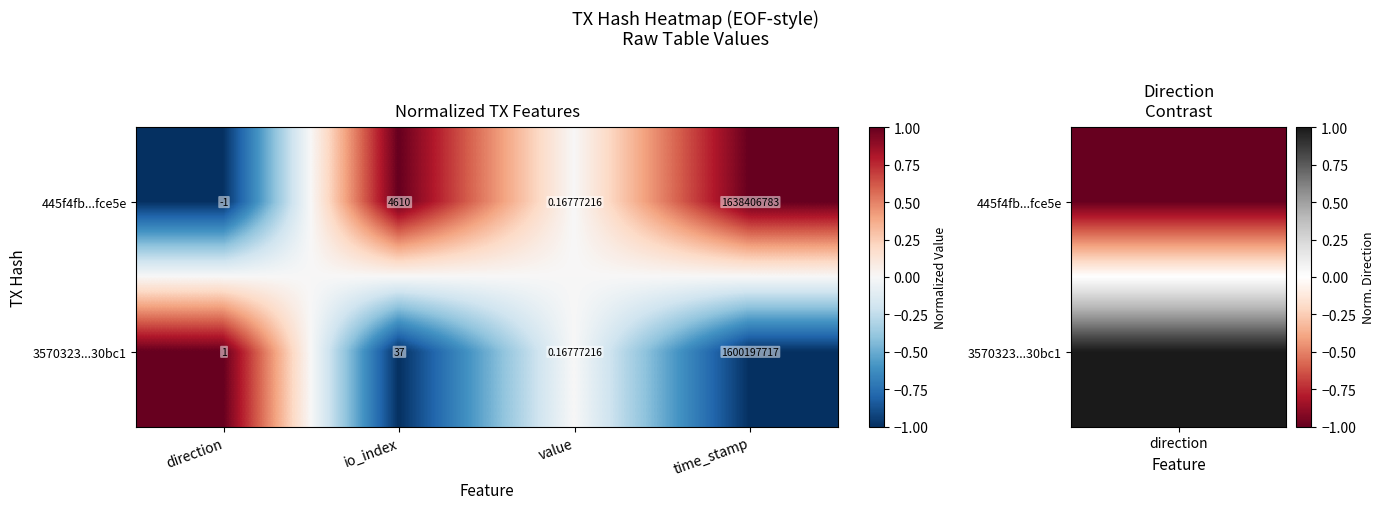

Rank the categories by 3570323...30bc1 value from lowest to highest.

value, direction, io_index, time_stamp